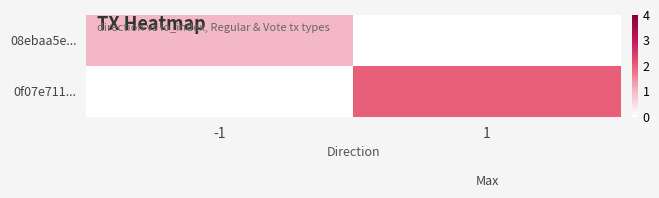

What is the maximum value for 08ebaa5e...?

1.0